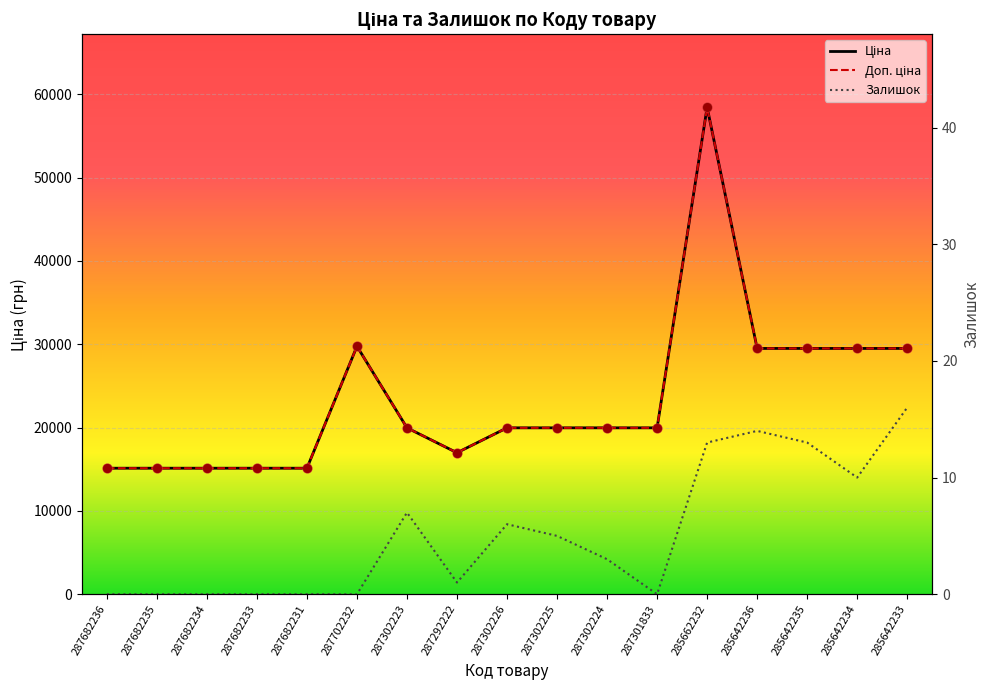

Which series reaches the maximum Y coordinate?

Ціна